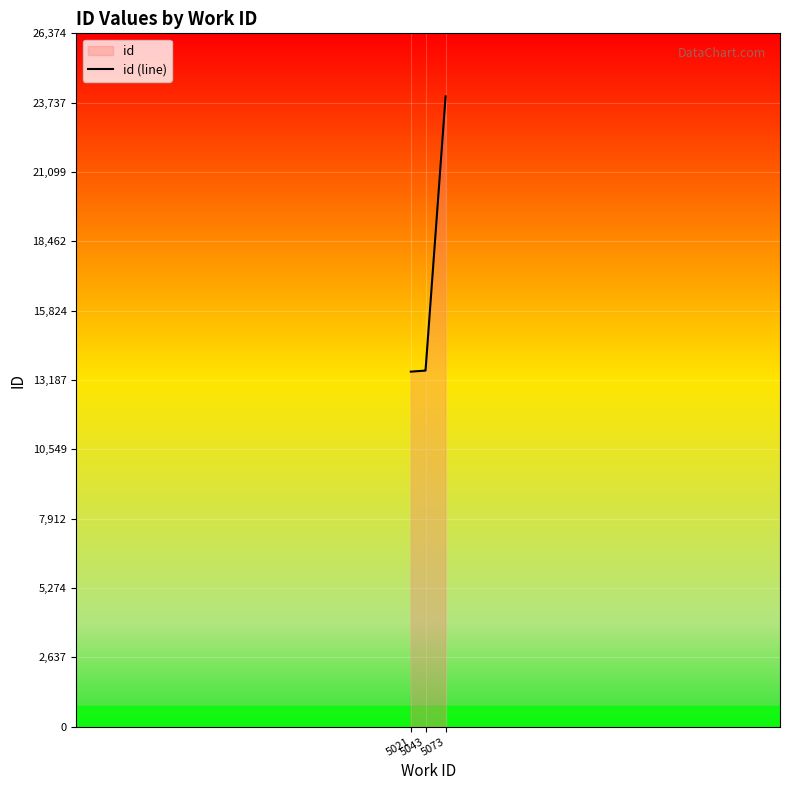

What is the greatest value displayed?

23977